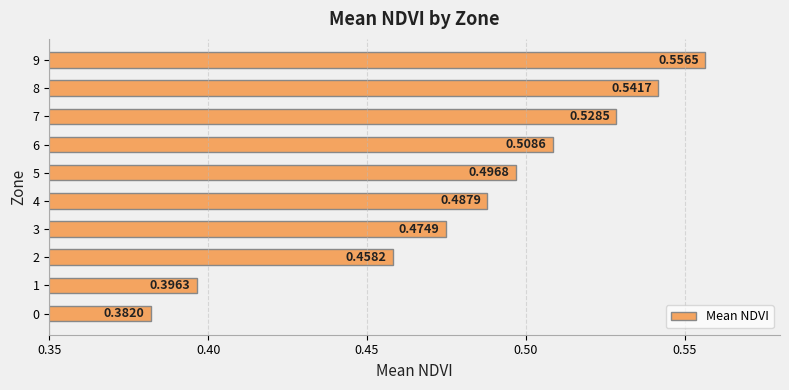

What is the change in value from 0 to 2?

+0.1